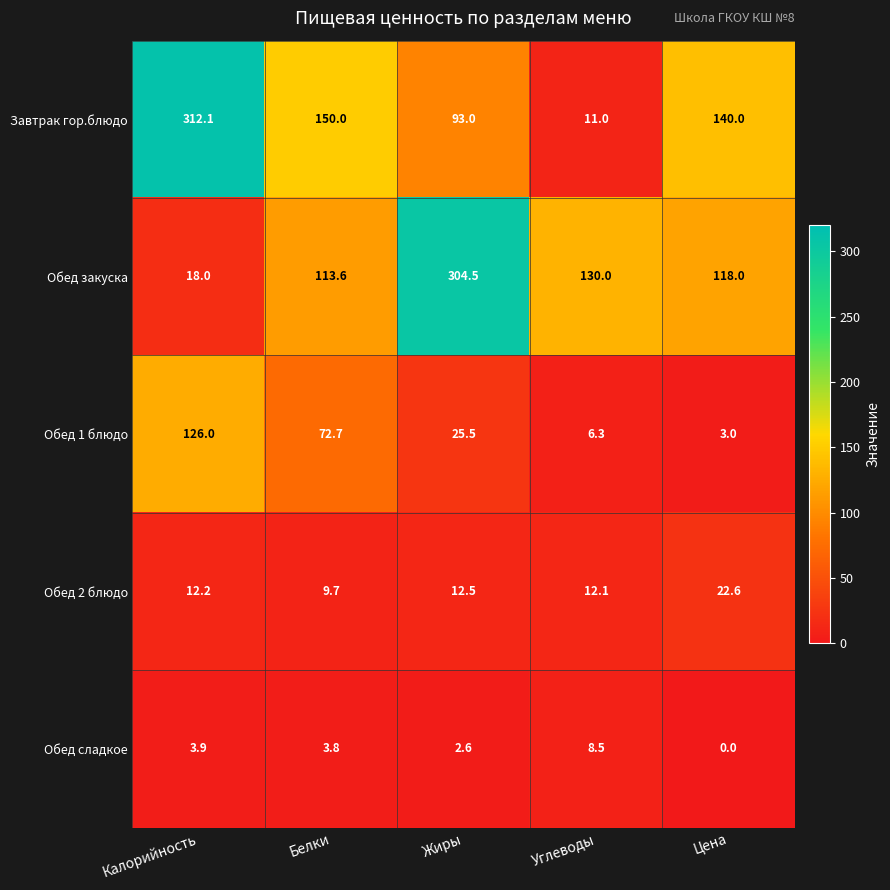

Reading left to right, extract all data points from this chart.

Завтрак гор.блюдо: 312.1	150.0	93.0	11.0	140.0
Обед закуска: 18.0	113.6	304.5	130.0	118.0
Обед 1 блюдо: 126.0	72.7	25.5	6.3	3.0
Обед 2 блюдо: 12.2	9.7	12.5	12.1	22.6
Обед сладкое: 3.9	3.8	2.6	8.5	0.0